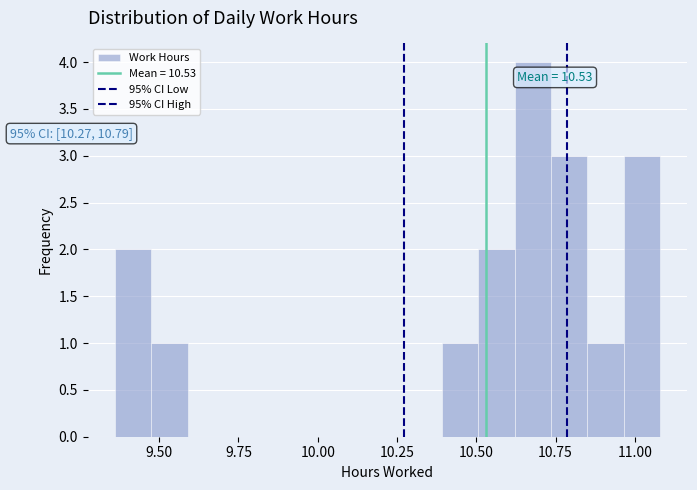

Read against the x-axis, roughly where is the centre of the tallest bar?

10.70